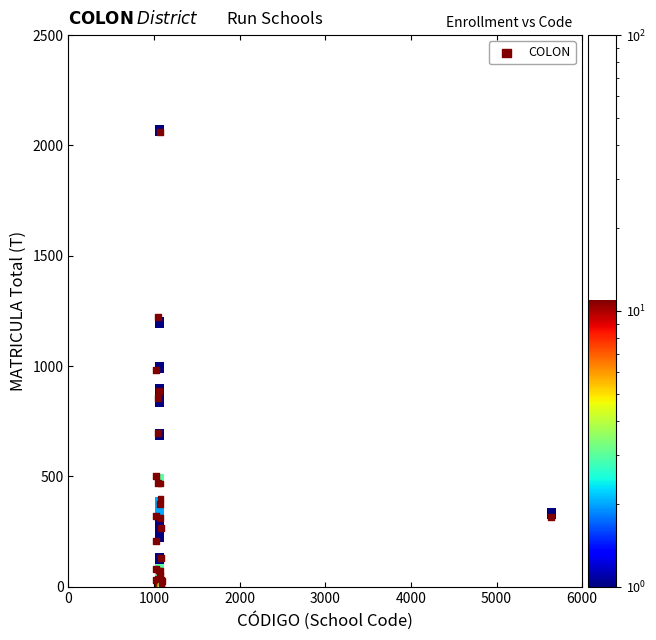

What Y value in the scatter plot is closest to 1032?

983